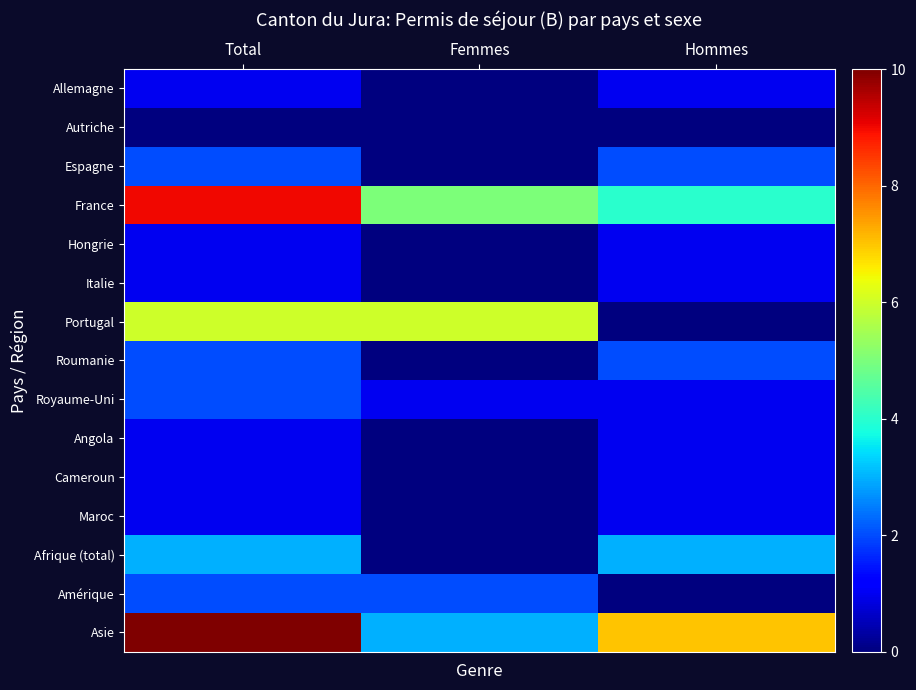

List the series in order of their peak value, highest first.

Asie, France, Portugal, Afrique (total), Espagne, Roumanie, Royaume-Uni, Amérique, Allemagne, Hongrie, Italie, Angola, Cameroun, Maroc, Autriche